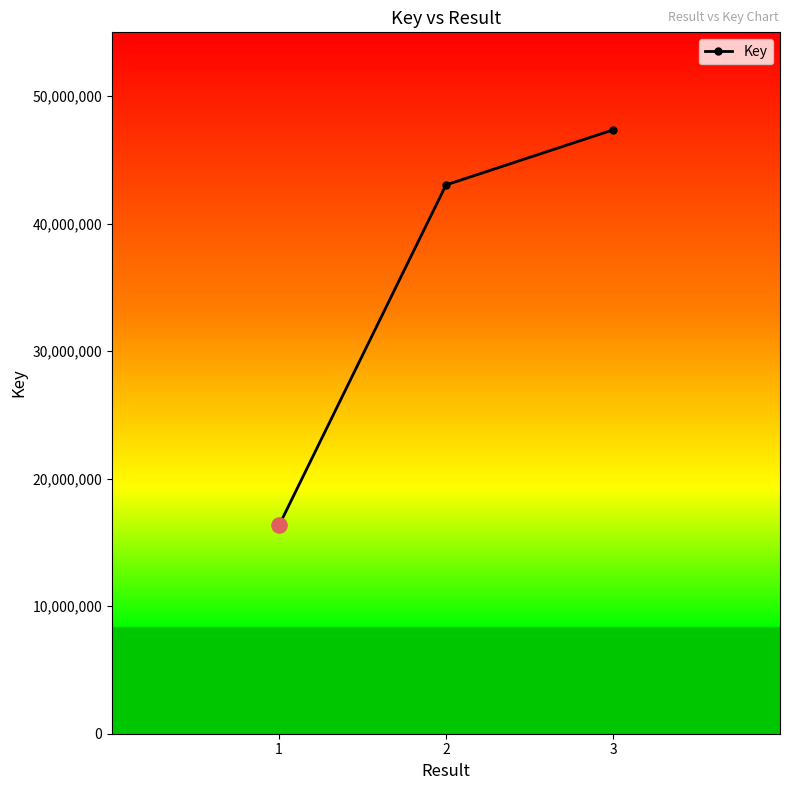

Approximately how many times larger is the value at 1 compared to 2?

0.4